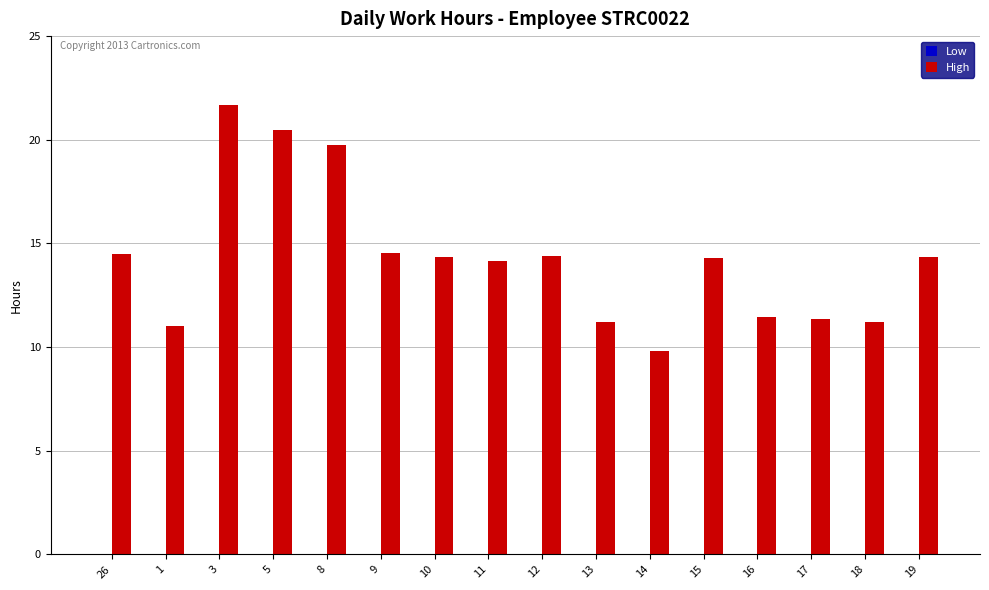

What is the difference between the maximum and minimum values?

11.9